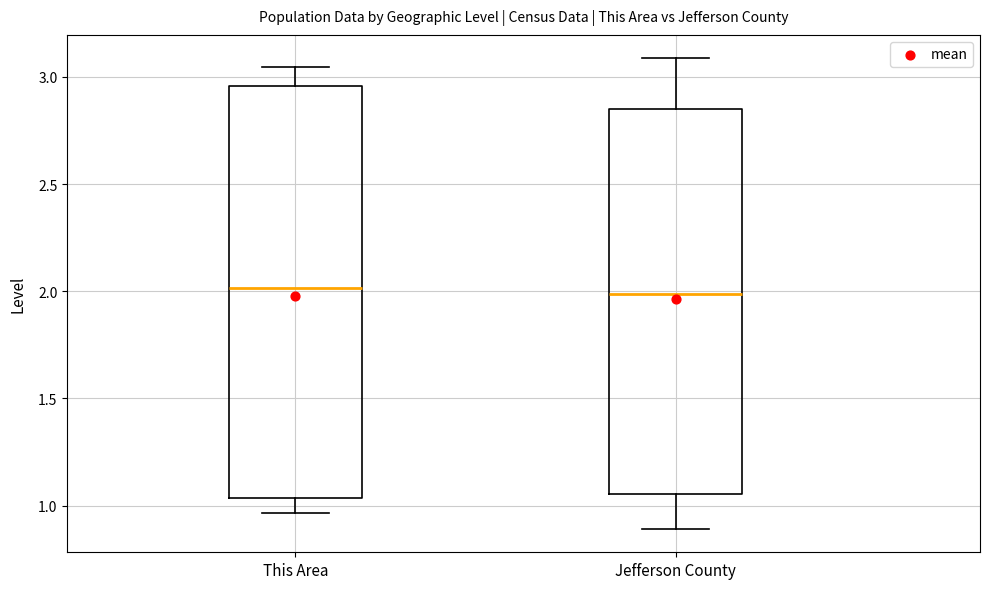

Reading left to right, read every box against the y-axis: the position of its median line, the range the box covers, and the ends of its whiskers. The values are not printed on the chart, so give them approximately, as read against the axis.

This Area: median 2.00, box 1.05 to 2.95, whiskers 0.95 to 3.05
Jefferson County: median 2.00, box 1.05 to 2.85, whiskers 0.90 to 3.10